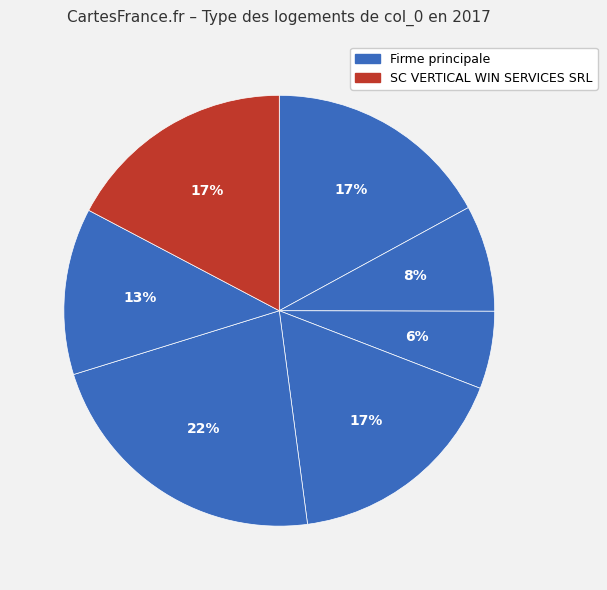

How many segments does this pie chart have?

7